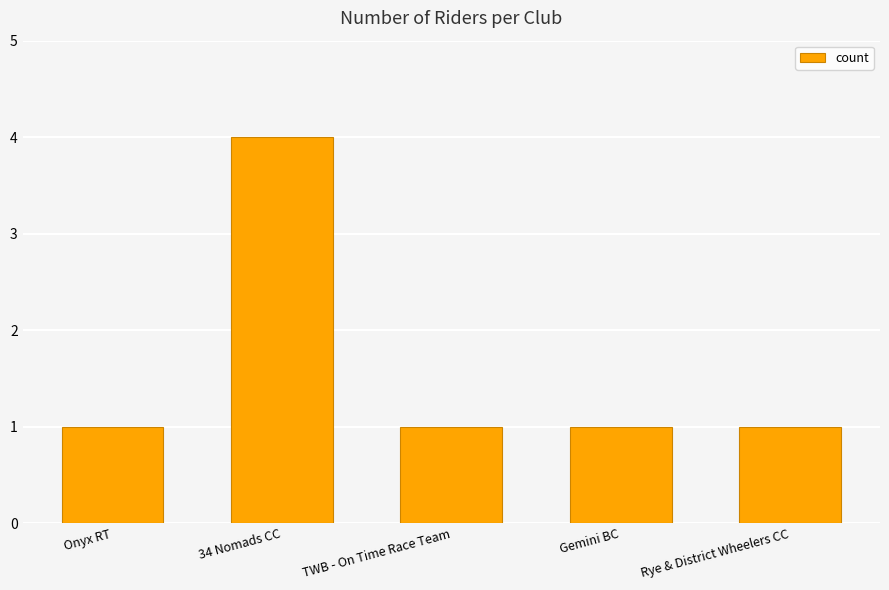

What is the greatest value displayed?

4